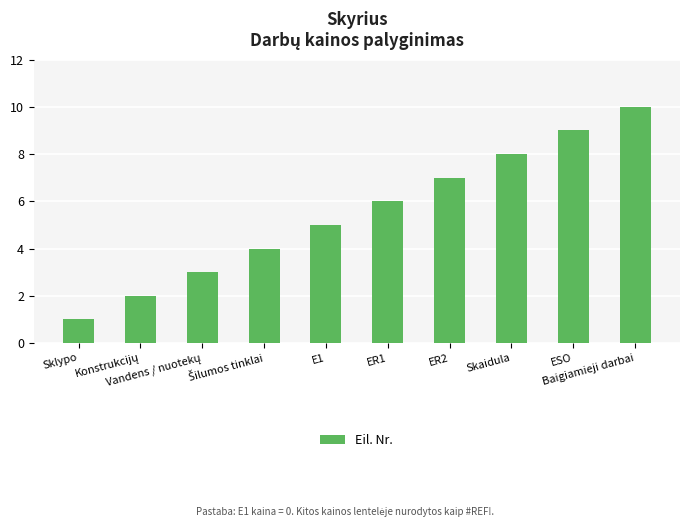

How many categories are shown in the chart?

10